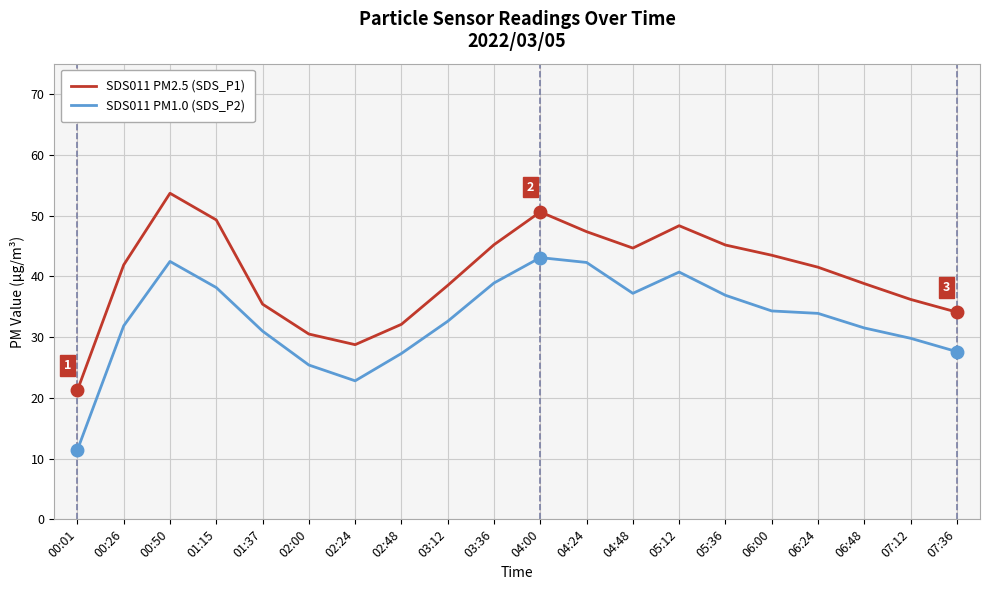

What is the total value across all series at 05:12?

89.0